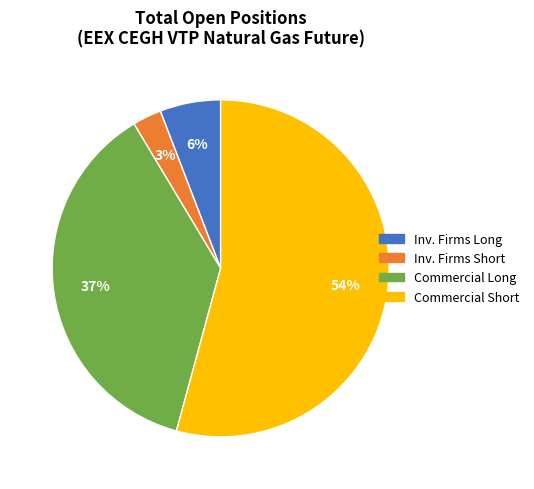

Does any single category account for the majority?

Yes